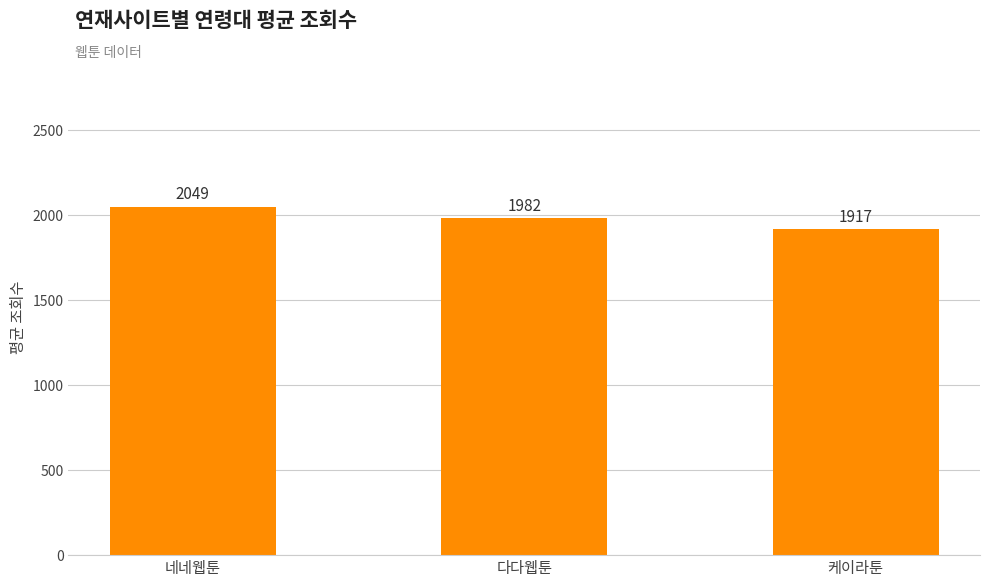

At which category does the chart reach its peak across all series?

네네웹툰